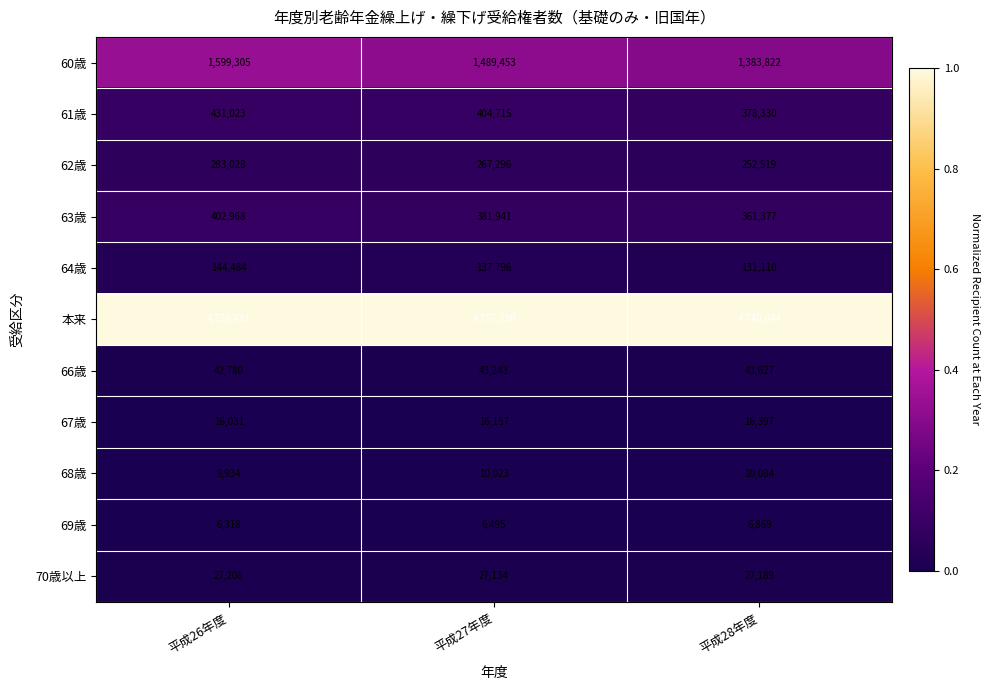

Which category has the highest value in the 70歳以上 series?

平成26年度